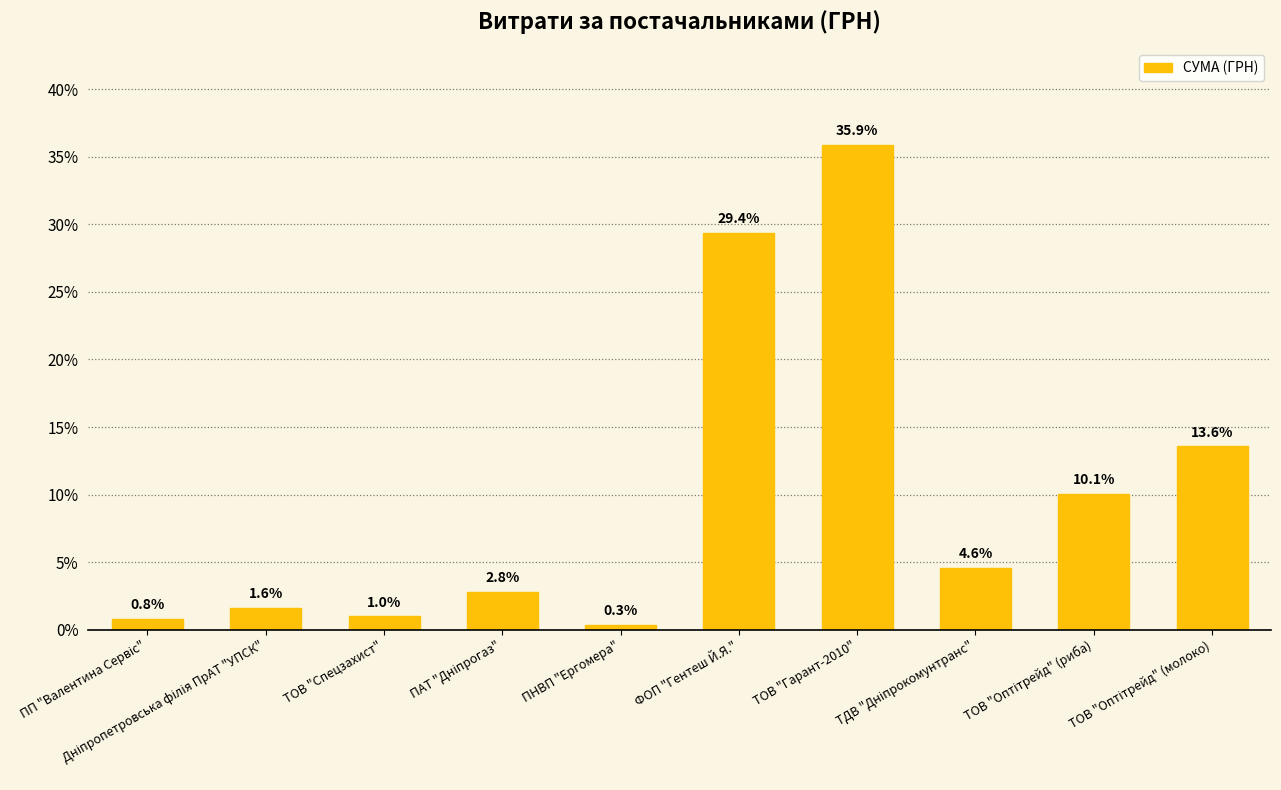

What is the value of the 5th bar from the left?

0.3